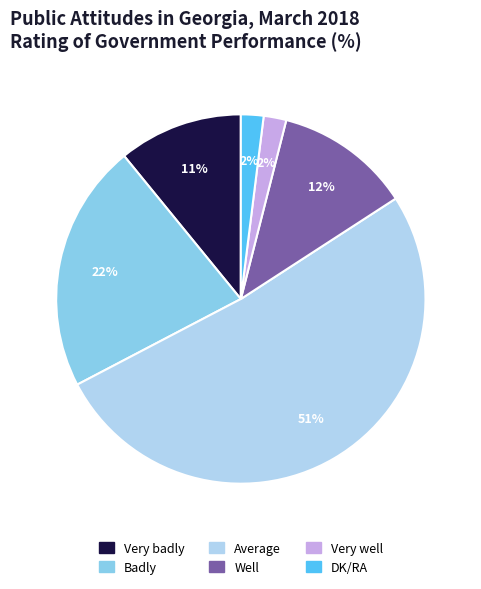

Which category has the biggest portion of the pie?

Average